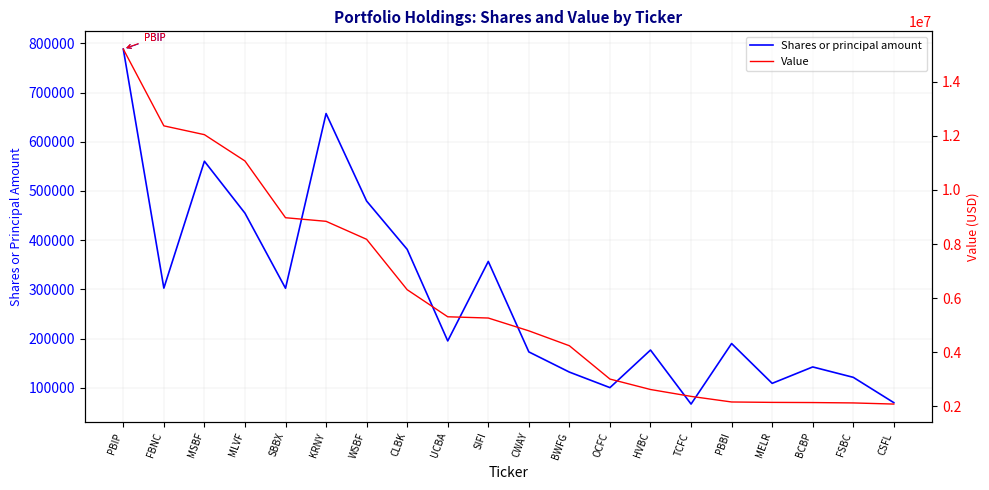

The Value series shows 2139000 at MELR. True or false?

True